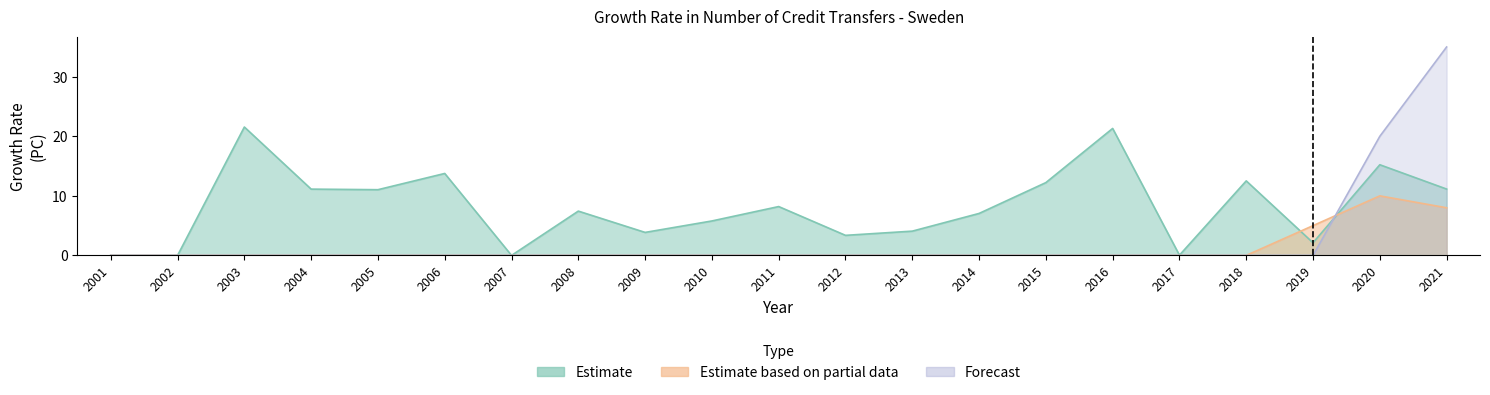

List the labels in order of Forecast value, largest first.

2021, 2020, 2001, 2002, 2003, 2004, 2005, 2006, 2007, 2008, 2009, 2010, 2011, 2012, 2013, 2014, 2015, 2016, 2017, 2018, 2019